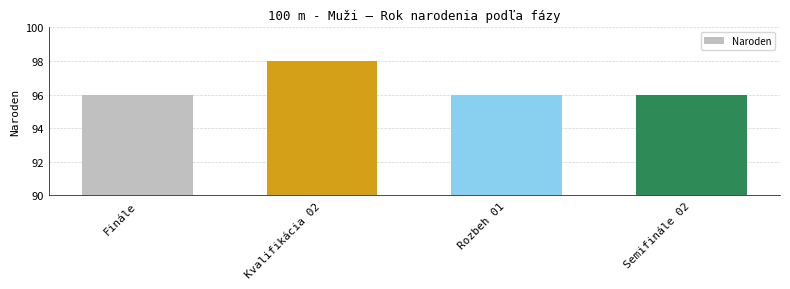

Reading left to right, what are all the values shown in this chart?

Finále=96	Kvalifikácia 02=98	Rozbeh 01=96	Semifinále 02=96